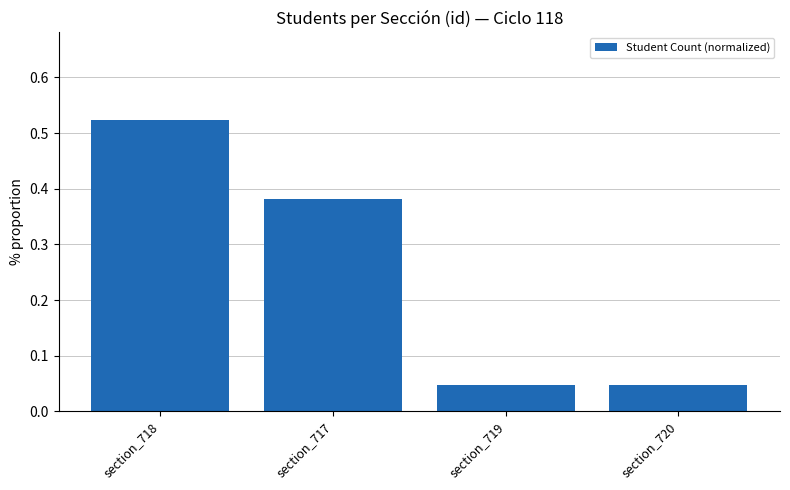

Count the number of categories in the chart.

4